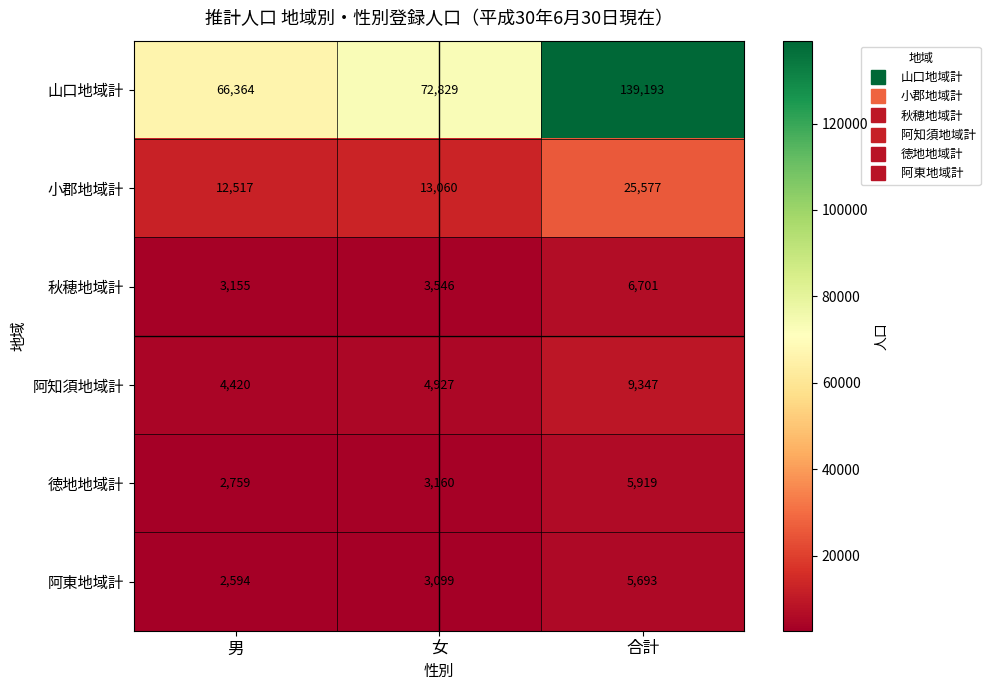

What is the sum of all 山口地域計 values?

278386